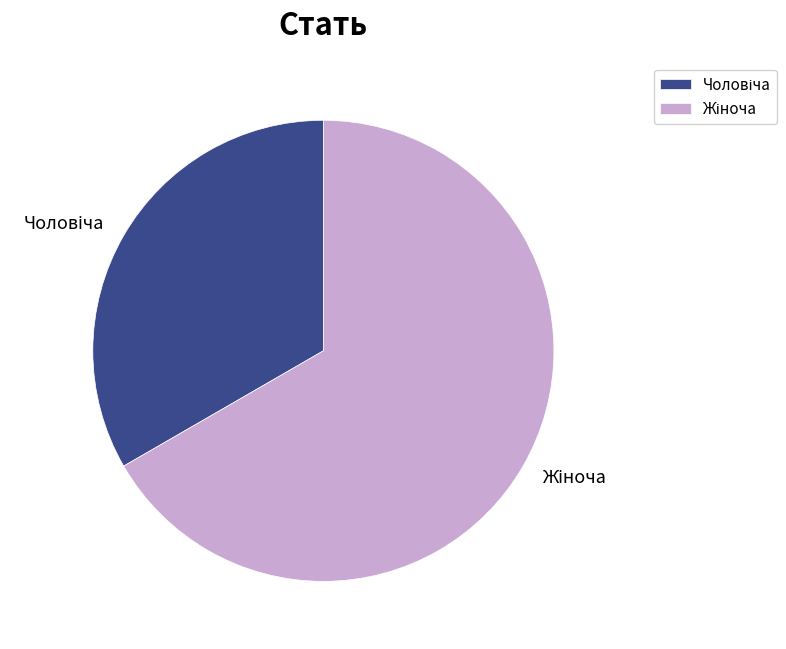

Does any single category account for the majority?

Yes